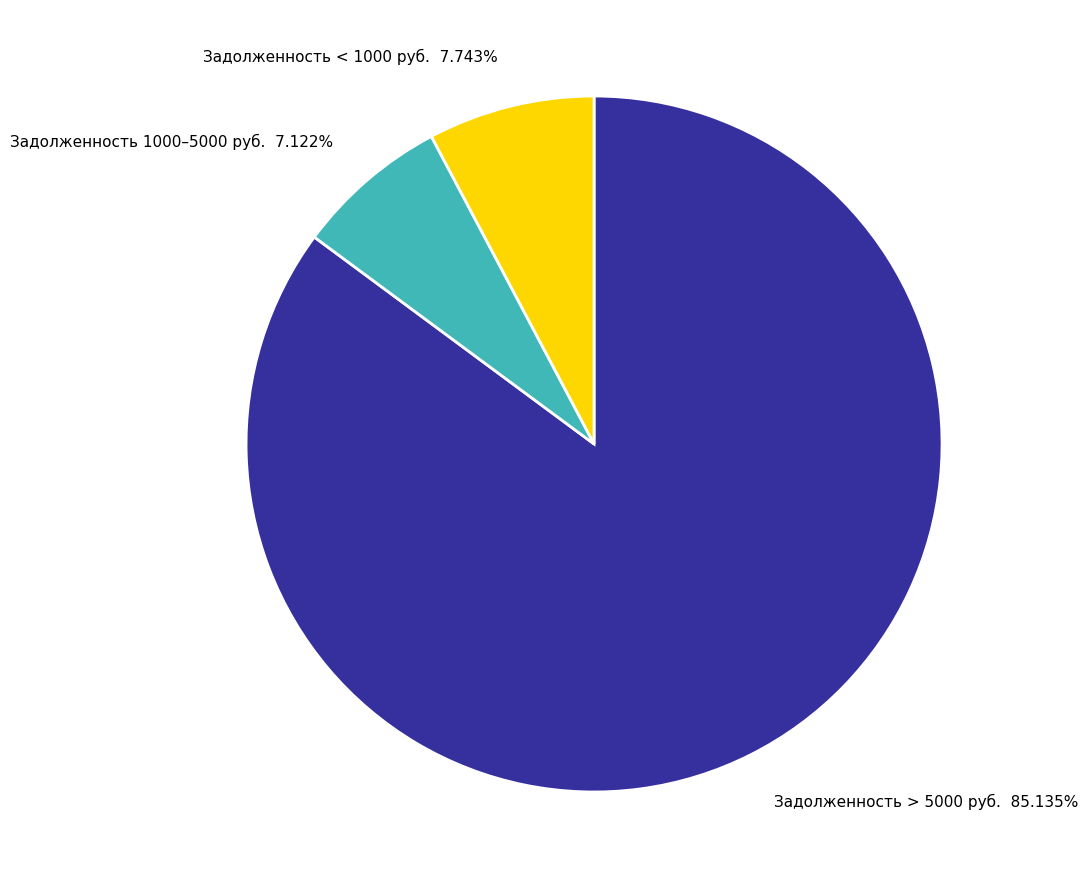

To the nearest percent, what is the difference between the largest and smallest slice percentages?

78%